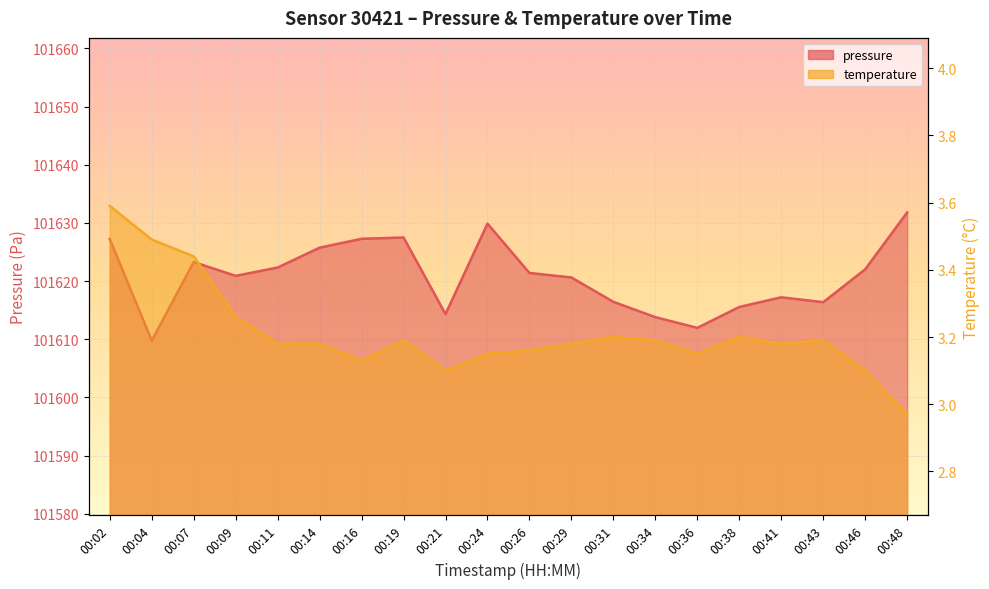

Count the number of data series in this chart.

2